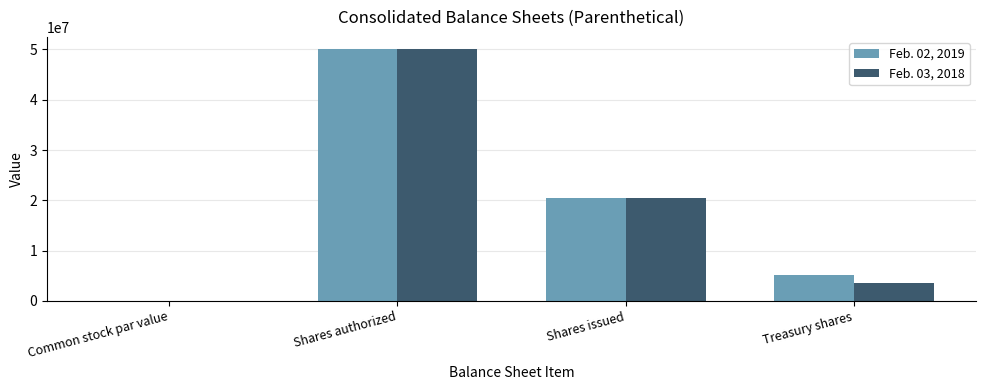

What is the sum of all Feb. 03, 2018 values?

74111295.0